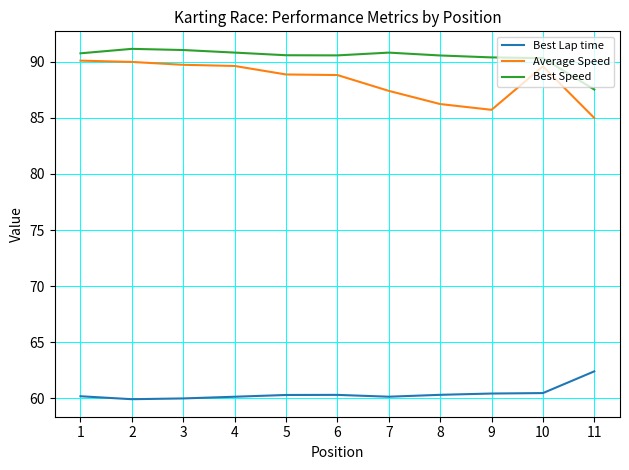

True or false: Average Speed has a value of 89.6 at 10.

True